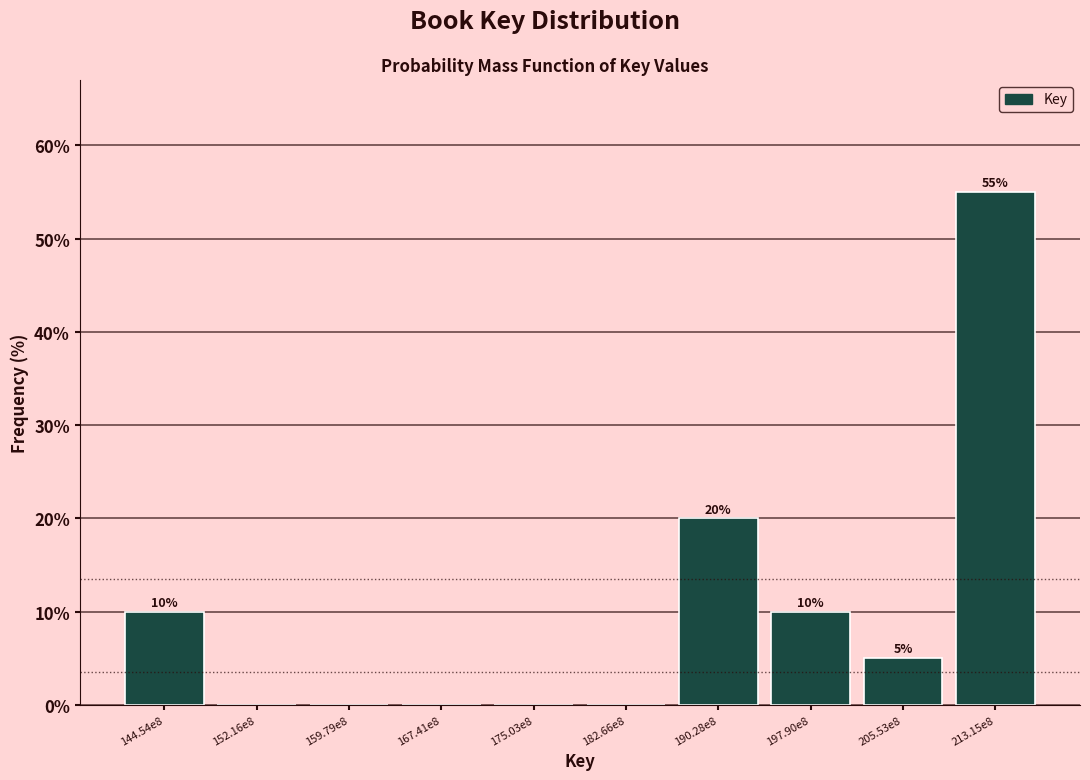

Reading right to left, list all the values displayed in this chart.

213.15e8=55.0	205.53e8=5.0	197.90e8=10.0	190.28e8=20.0	182.66e8=0.0	175.03e8=0.0	167.41e8=0.0	159.79e8=0.0	152.16e8=0.0	144.54e8=10.0